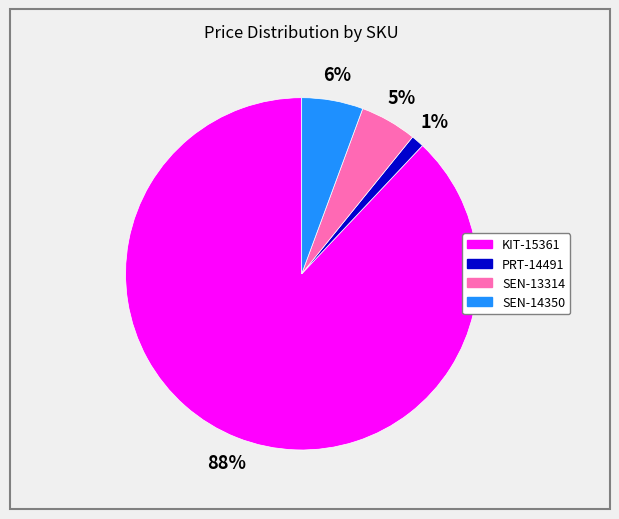

The KIT-15361 slice represents 88% of the pie. True or false?

True